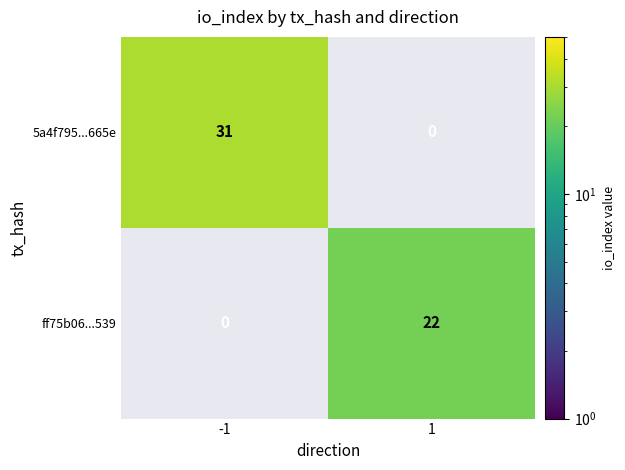

What is the approximate value of 5a4f795...665e at -1, to the nearest 5?

30